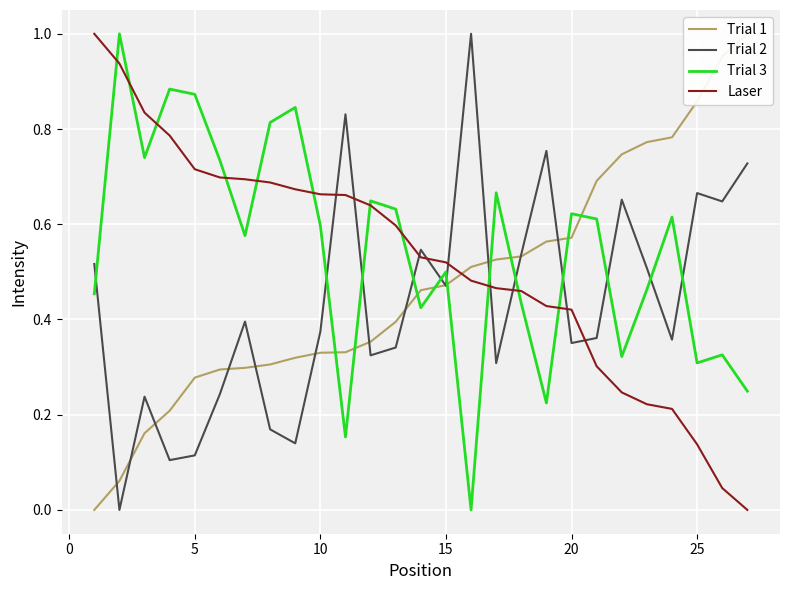

Which series ends up on top after the final intersection of Trial 3 and Trial 2?

Trial 2